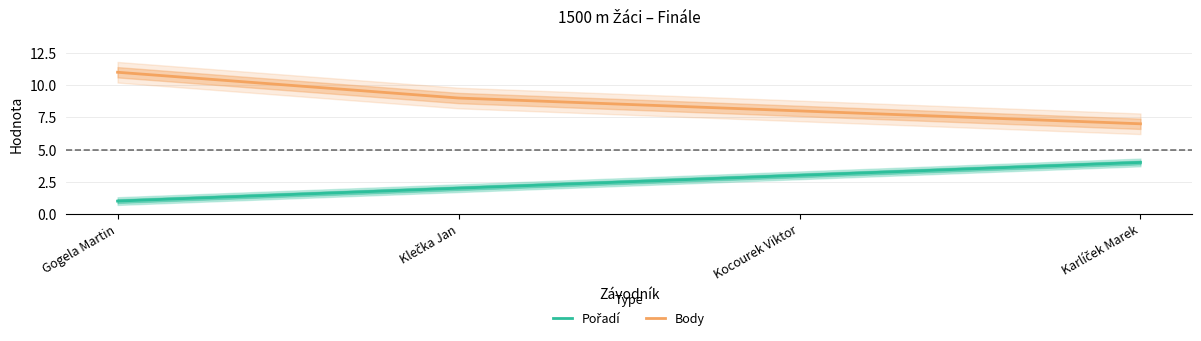

True or false: Pořadí and Body intersect in this chart.

False